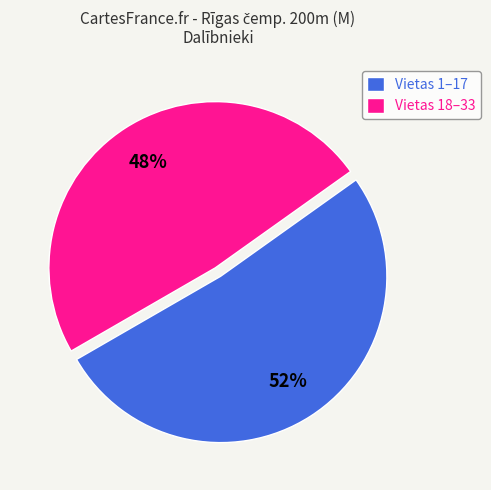

Which slice is the smallest?

Vietas 18–33